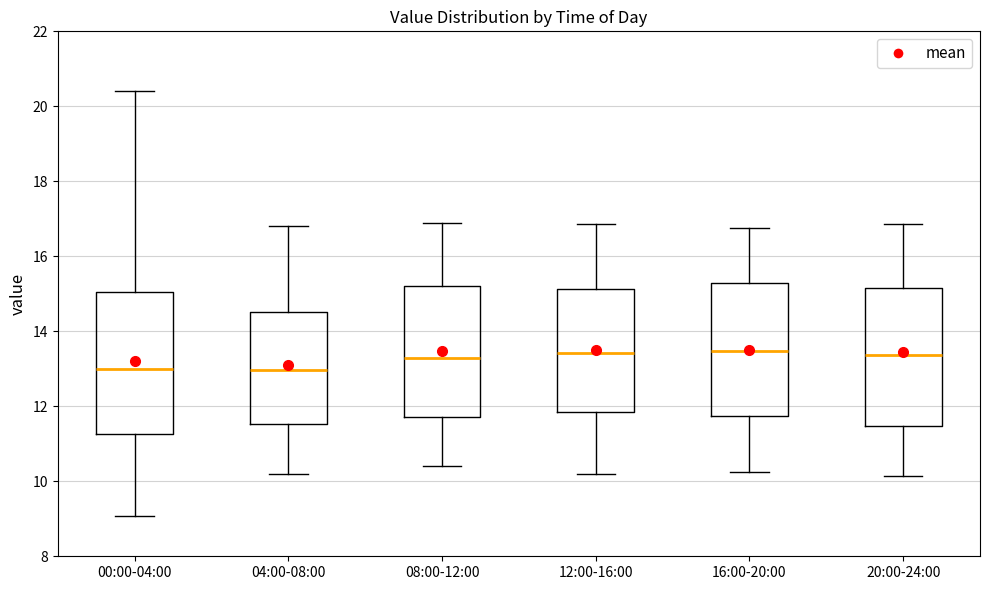

Reading left to right, transcribe this box plot: for each box, give where its median line is, the range the box spans, and where its two whiskers end, as read against the y-axis. The values are not printed on the chart, so give them approximately, as read against the axis.

00:00-04:00: median 13.0, box 11.2 to 15.0, whiskers 9.0 to 20.4
04:00-08:00: median 13.0, box 11.6 to 14.6, whiskers 10.2 to 16.8
08:00-12:00: median 13.4, box 11.8 to 15.2, whiskers 10.4 to 17.0
12:00-16:00: median 13.4, box 11.8 to 15.2, whiskers 10.2 to 16.8
16:00-20:00: median 13.4, box 11.8 to 15.2, whiskers 10.2 to 16.8
20:00-24:00: median 13.4, box 11.4 to 15.2, whiskers 10.2 to 16.8